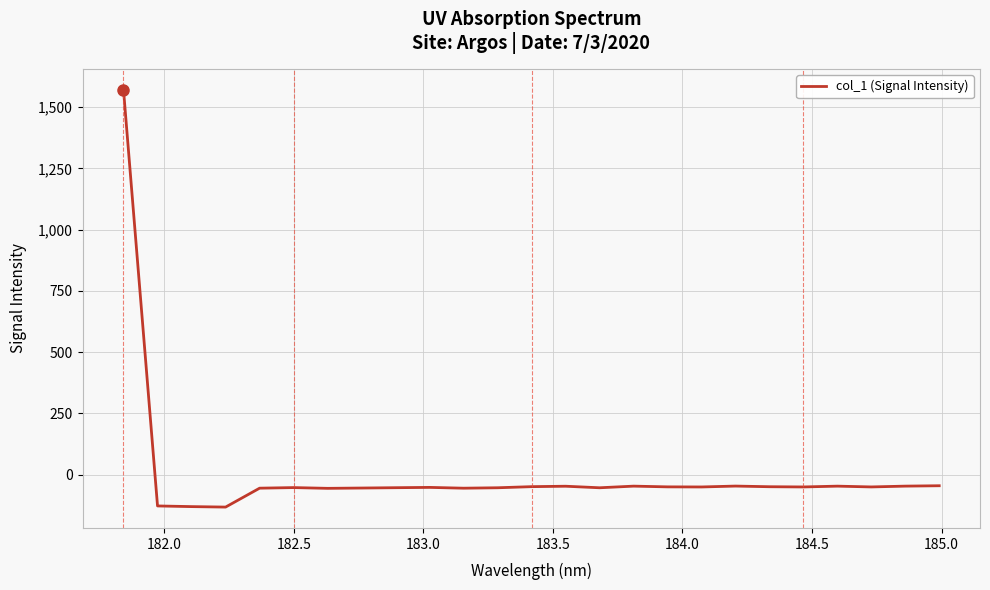

What is the difference between the maximum and minimum values?

1702.9